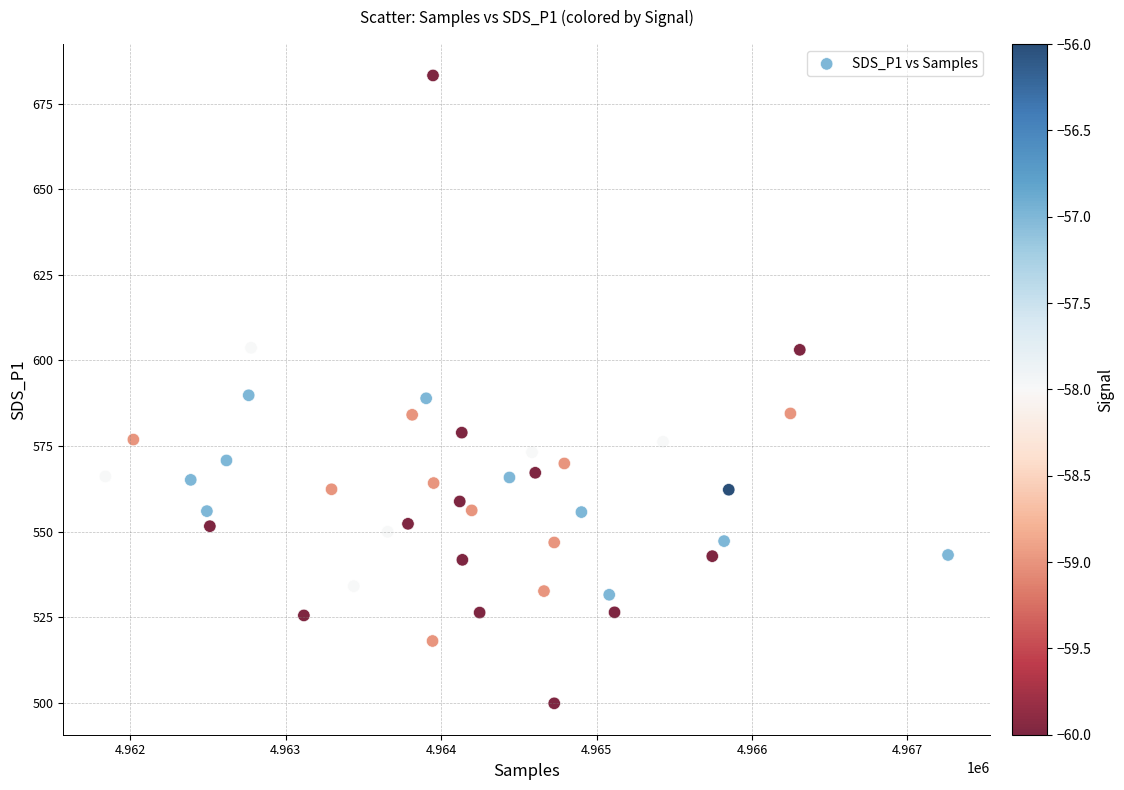

What is the range of Y values (max minus min)?

183.3